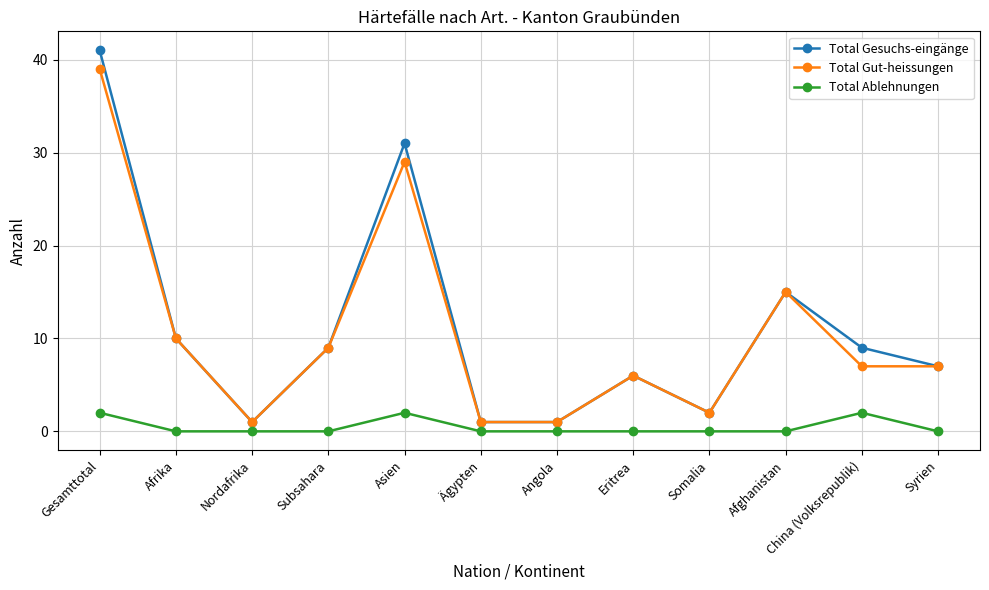

What is the approximate value of Total Gesuchs-eingänge at Nordafrika?

1